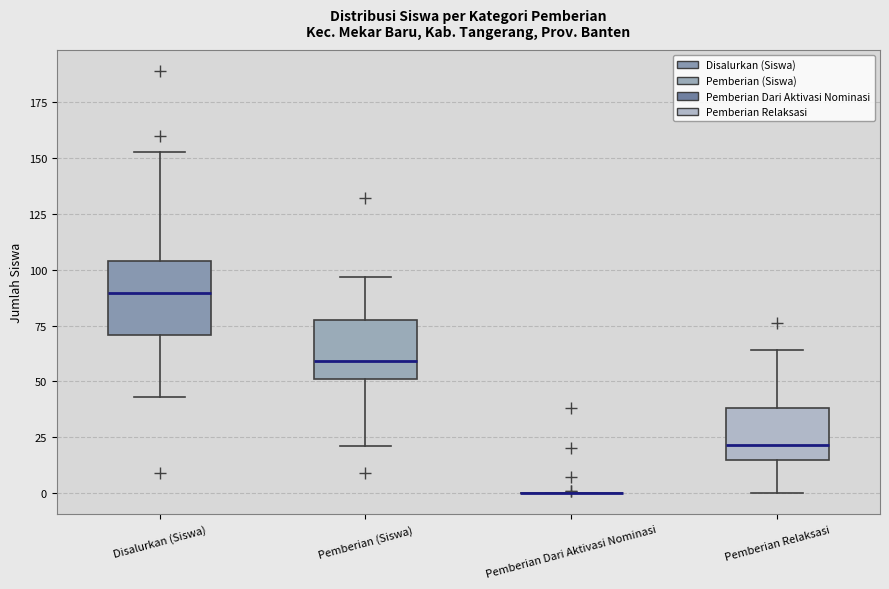

Reading left to right, read every box against the y-axis: the position of its median line, the range the box covers, and the ends of its whiskers. The values are not printed on the chart, so give them approximately, as read against the axis.

Disalurkan (Siswa): median 90, box 70 to 105, whiskers 45 to 155
Pemberian (Siswa): median 60, box 50 to 80, whiskers 20 to 95
Pemberian Dari Aktivasi Nominasi: box collapsed to a line at 0, whiskers 0 to 0
Pemberian Relaksasi: median 20, box 15 to 40, whiskers 0 to 65